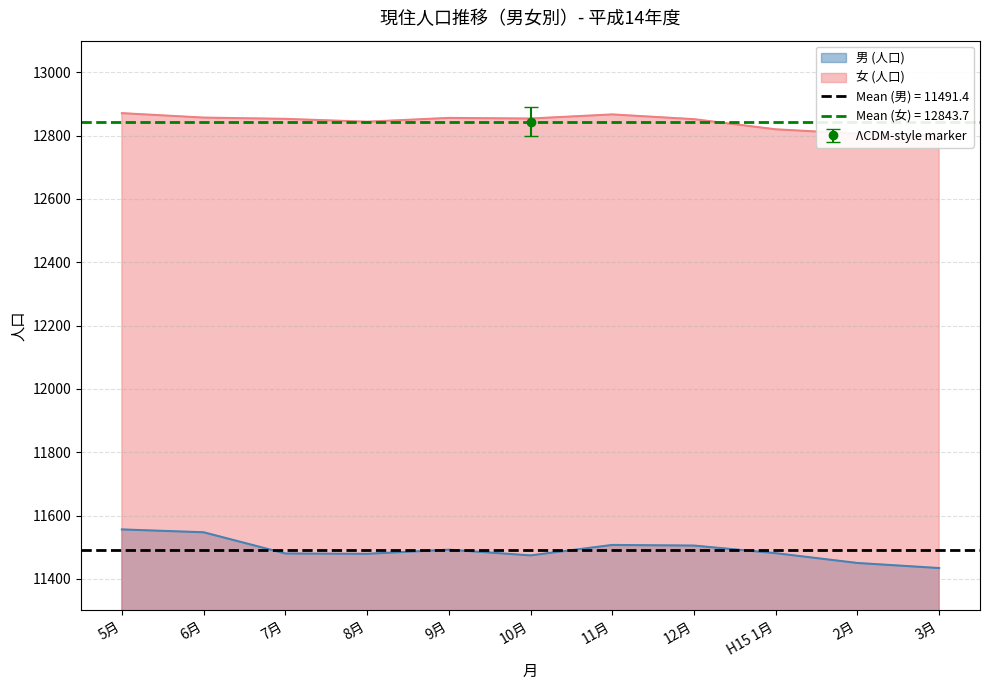

True or false: 男 (人口) and 女 (人口) intersect in this chart.

False